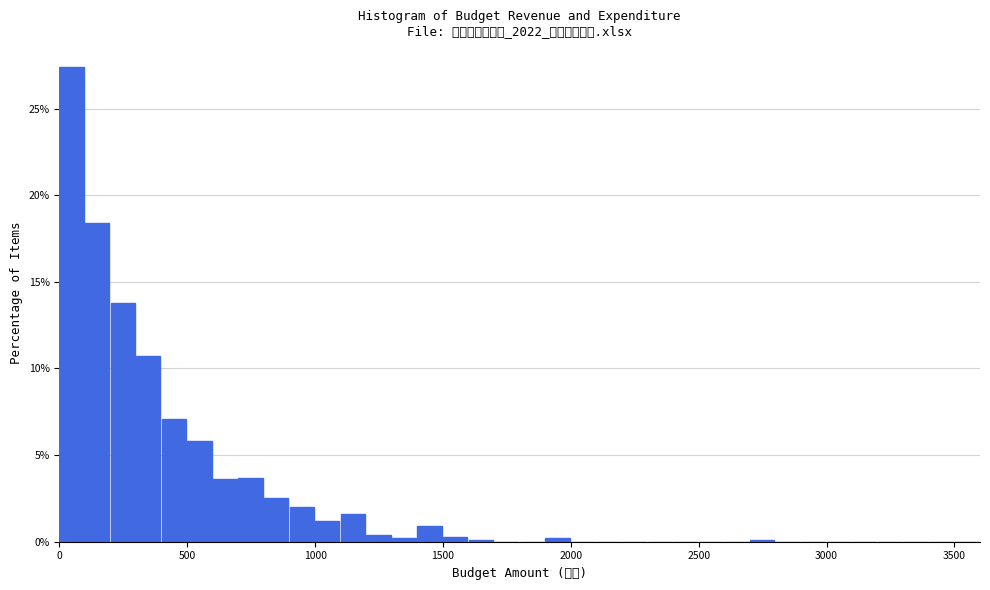

Read against the x-axis, roughly where is the centre of the tallest bar?

50